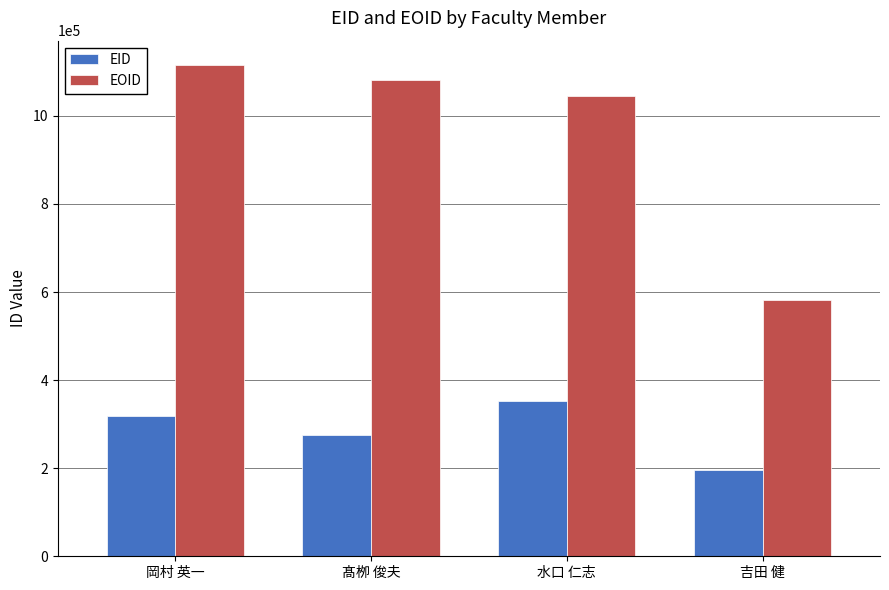

At which label is EOID closest to 848604?

水口 仁志